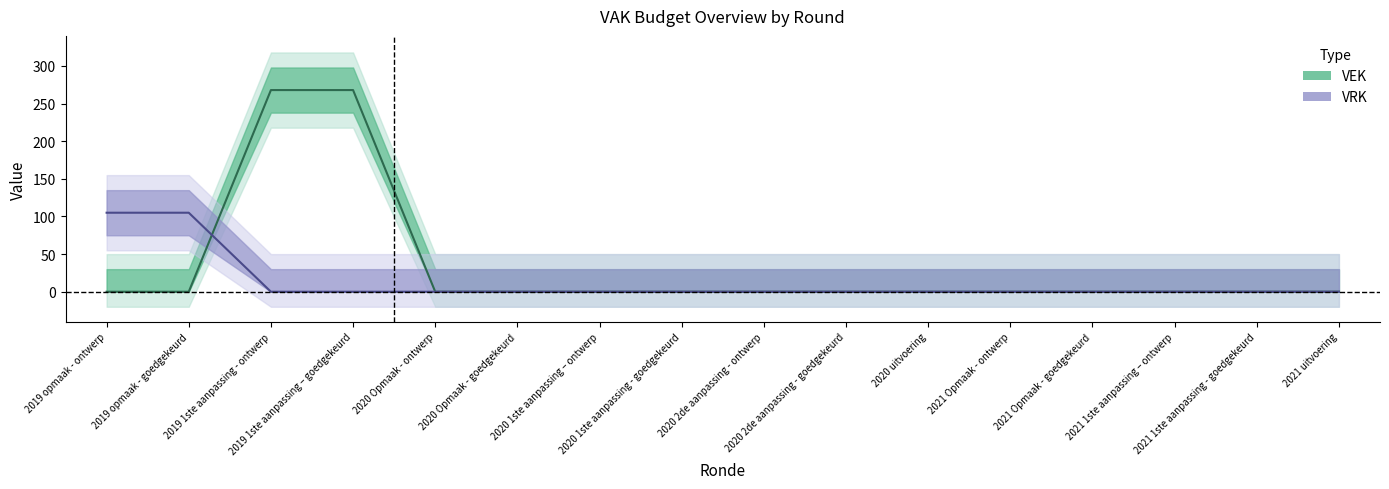

What position from the left is 2020 2de aanpassing - goedgekeurd?

10